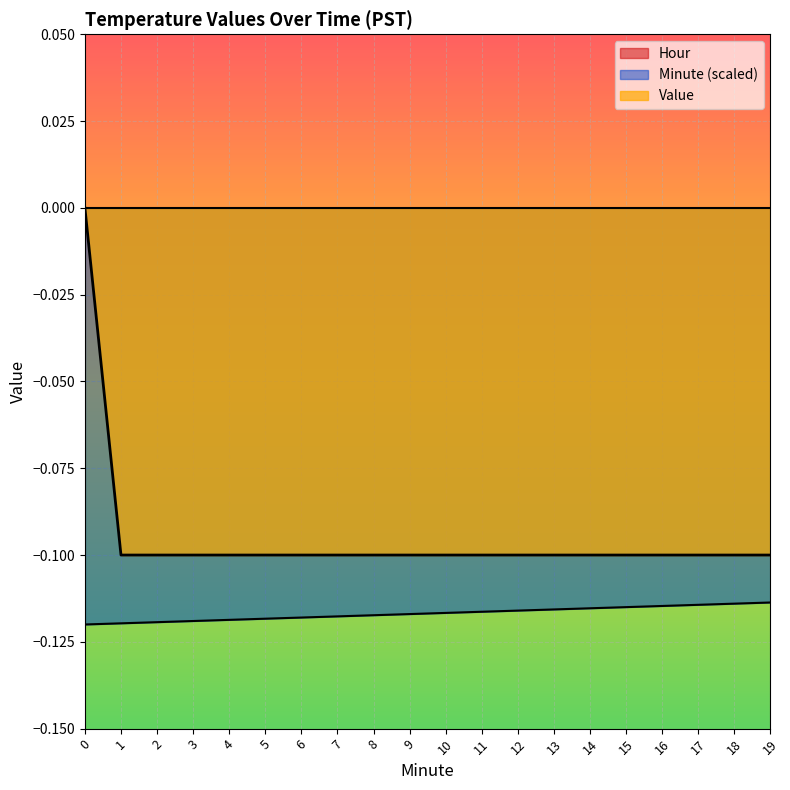

How many lines are shown in the chart?

3